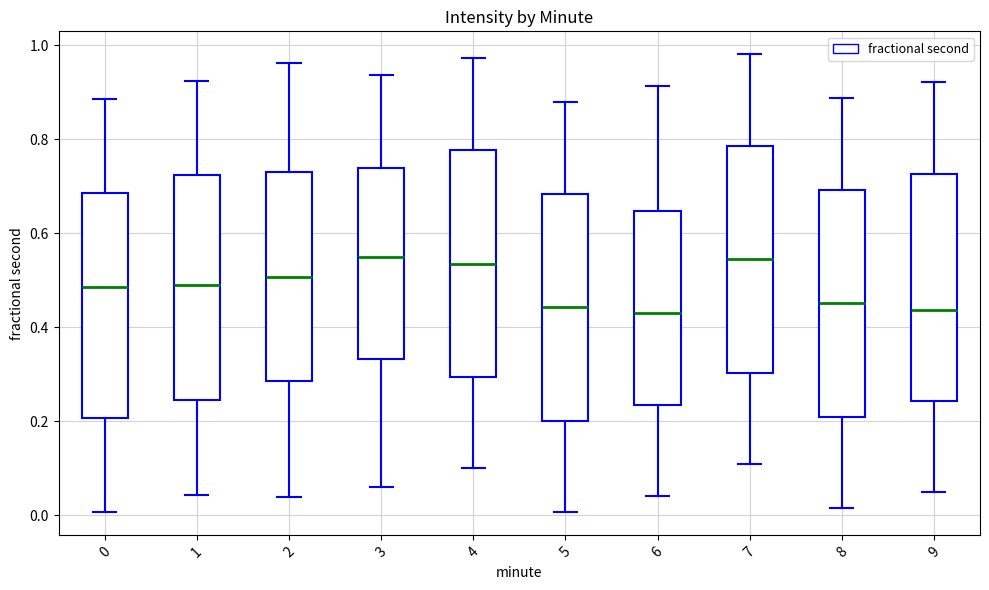

Reading left to right, transcribe this box plot: for each box, give where its median line is, the range the box spans, and where its two whiskers end, as read against the y-axis. The values are not printed on the chart, so give them approximately, as read against the axis.

0: median 0.48, box 0.20 to 0.68, whiskers 0.00 to 0.88
1: median 0.48, box 0.24 to 0.72, whiskers 0.04 to 0.92
2: median 0.50, box 0.28 to 0.72, whiskers 0.04 to 0.96
3: median 0.54, box 0.34 to 0.74, whiskers 0.06 to 0.94
4: median 0.54, box 0.30 to 0.78, whiskers 0.10 to 0.98
5: median 0.44, box 0.20 to 0.68, whiskers 0.00 to 0.88
6: median 0.42, box 0.24 to 0.64, whiskers 0.04 to 0.92
7: median 0.54, box 0.30 to 0.78, whiskers 0.10 to 0.98
8: median 0.46, box 0.20 to 0.70, whiskers 0.02 to 0.88
9: median 0.44, box 0.24 to 0.72, whiskers 0.04 to 0.92